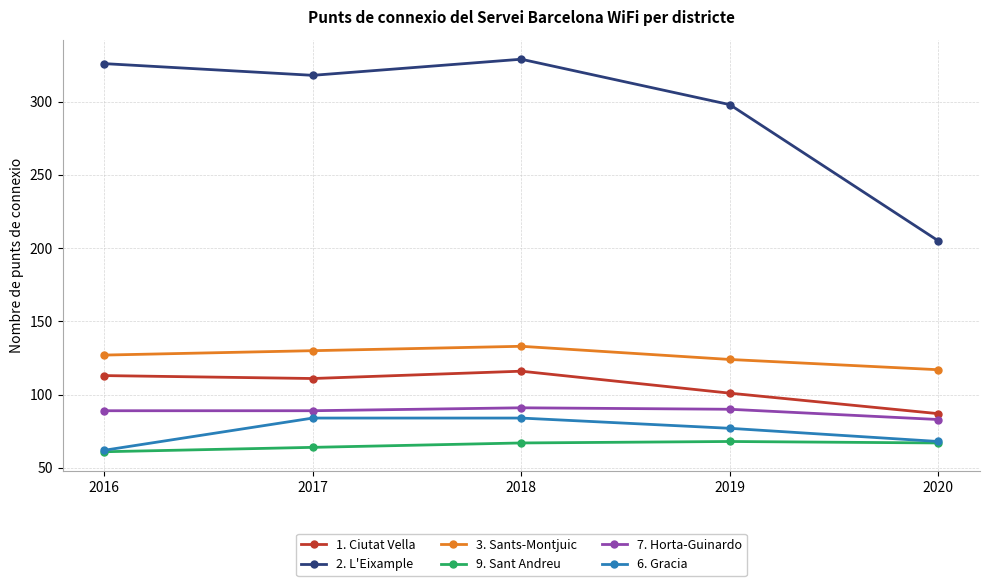

Which series changed the most between 2018 and 2019?

2. L'Eixample